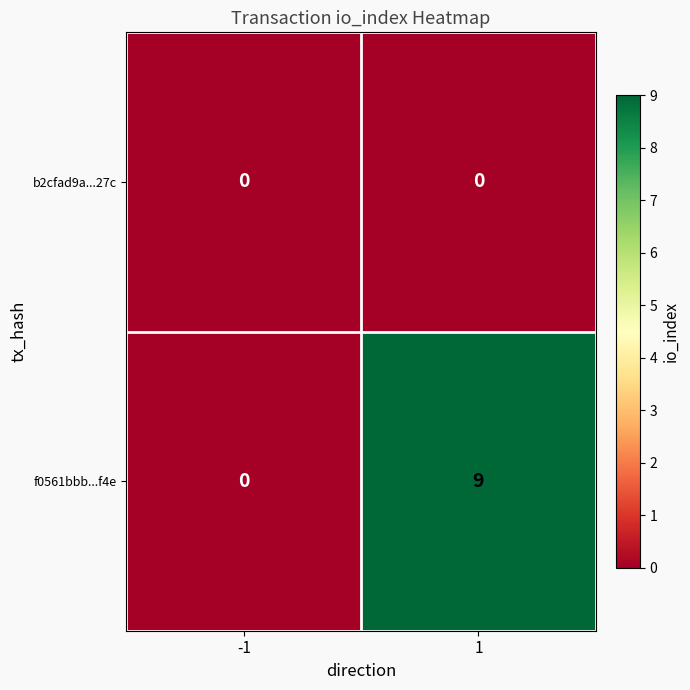

Between -1 and 1, which series saw the biggest shift?

f0561bbb...f4e